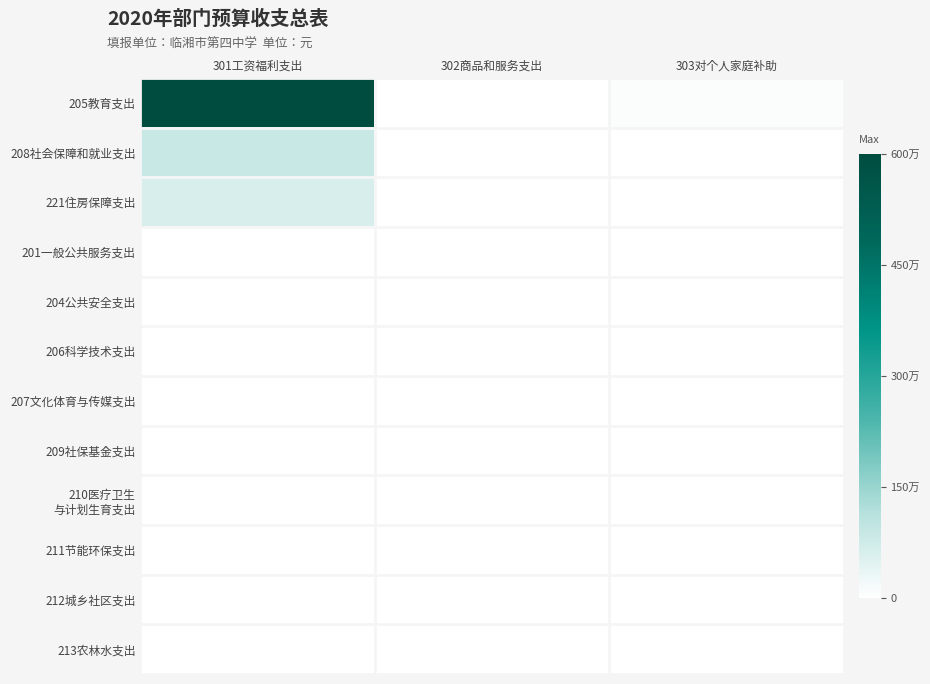

Which series has the widest spread of values?

205教育支出